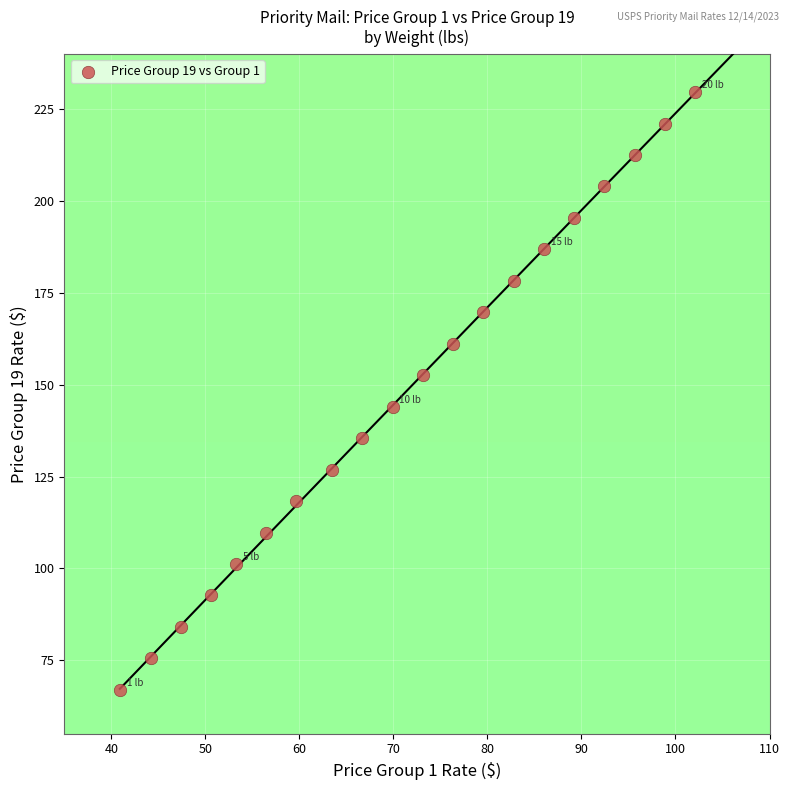

What is the range of X values (max minus min)?

61.2